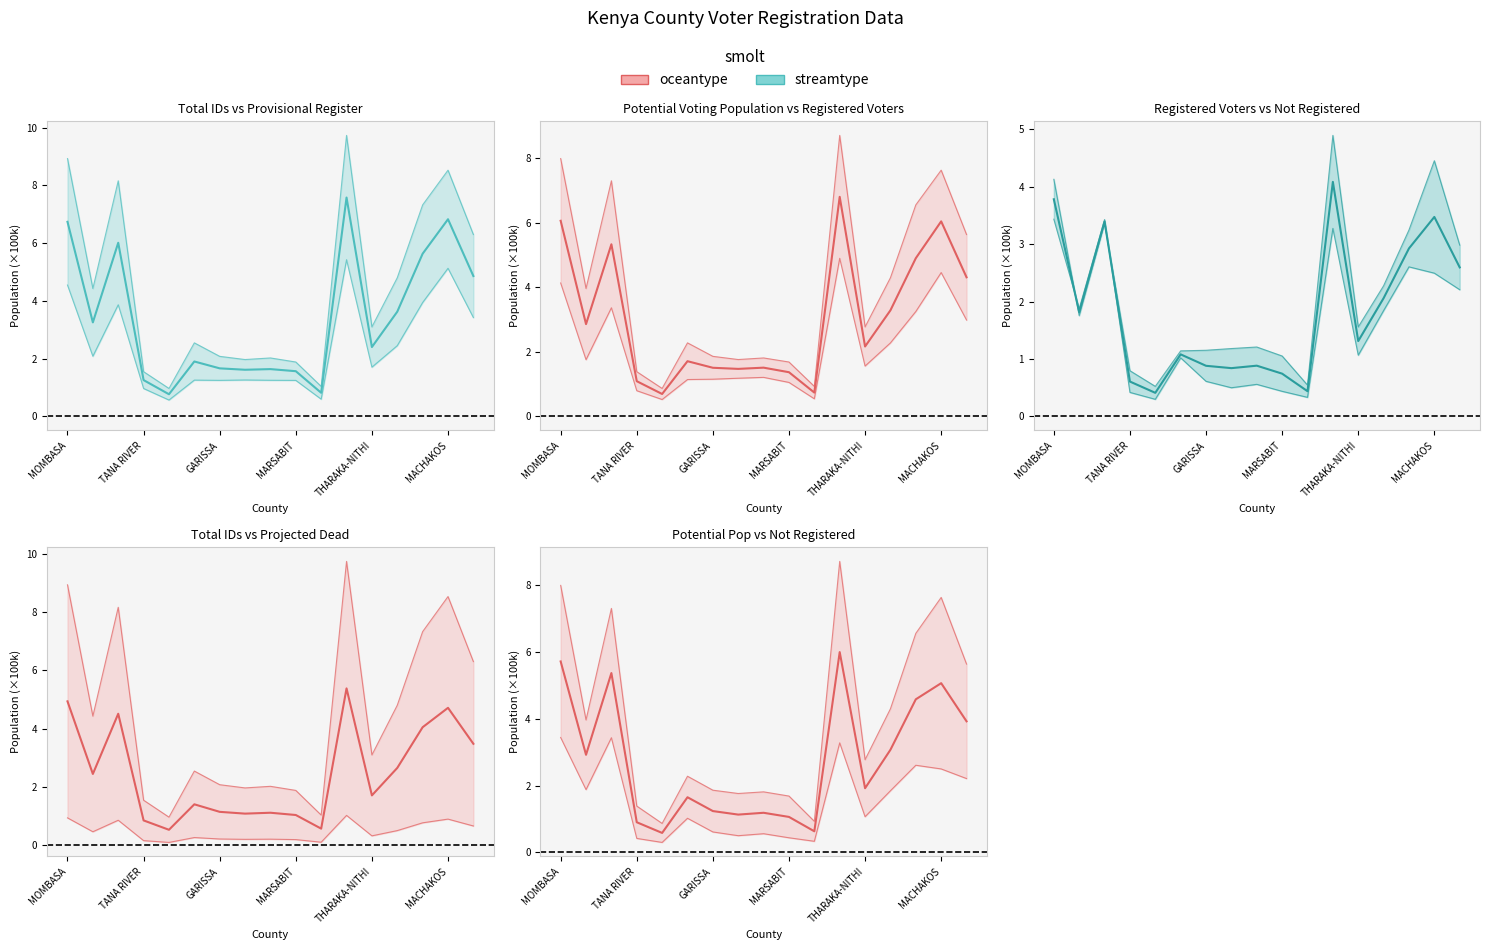

At which category is the sum across all series the highest?

11